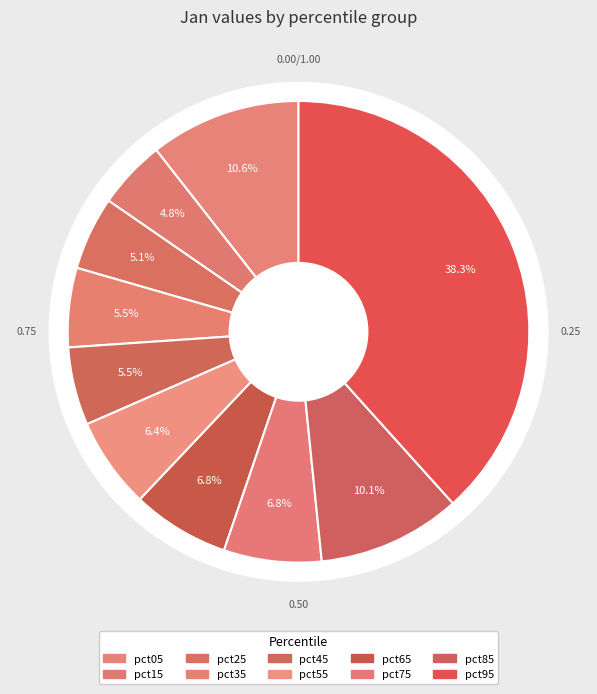

What percentage is the pct95 slice, to the nearest percent?

38%